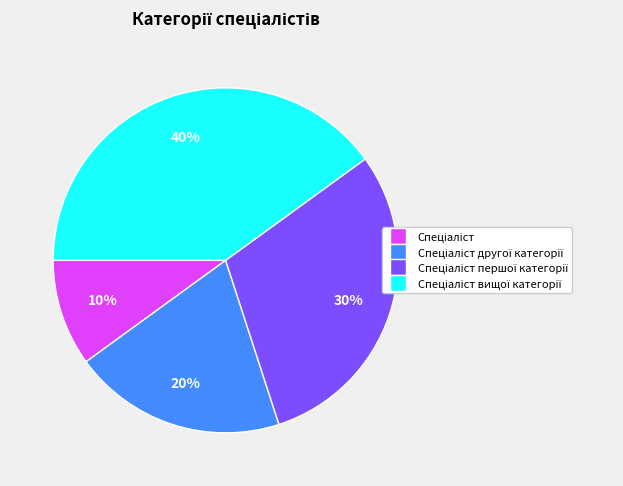

To the nearest percent, what is the average slice percentage?

25%